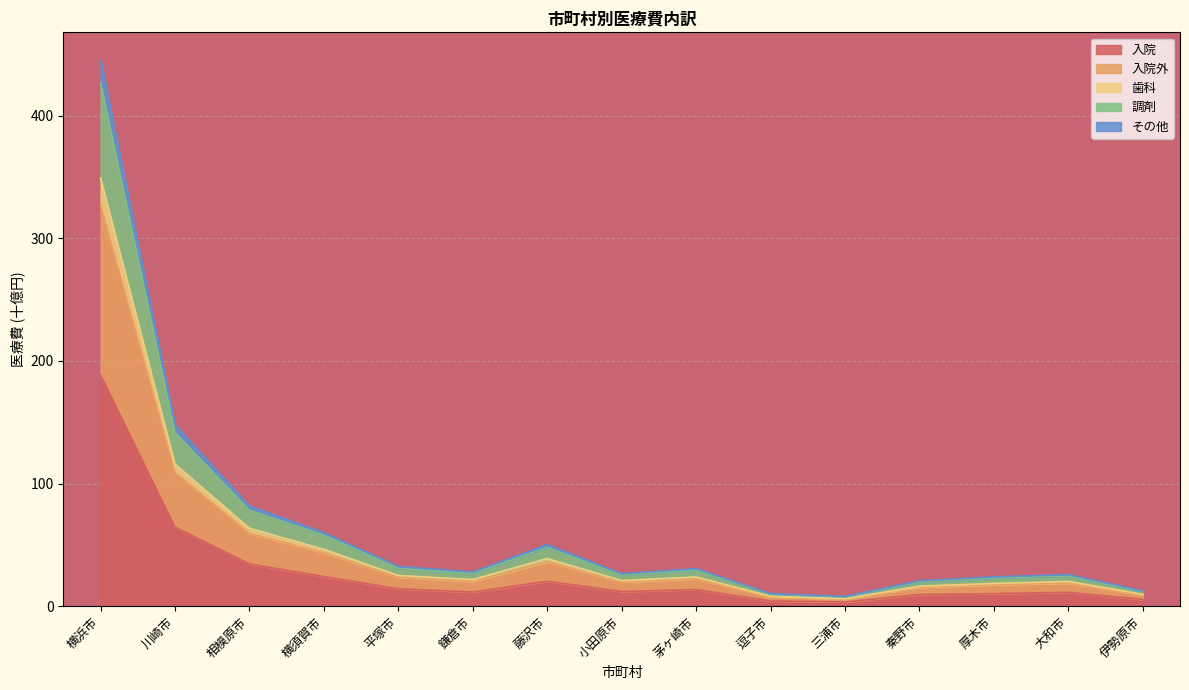

At how many categories does at least one series exceed 360?

1